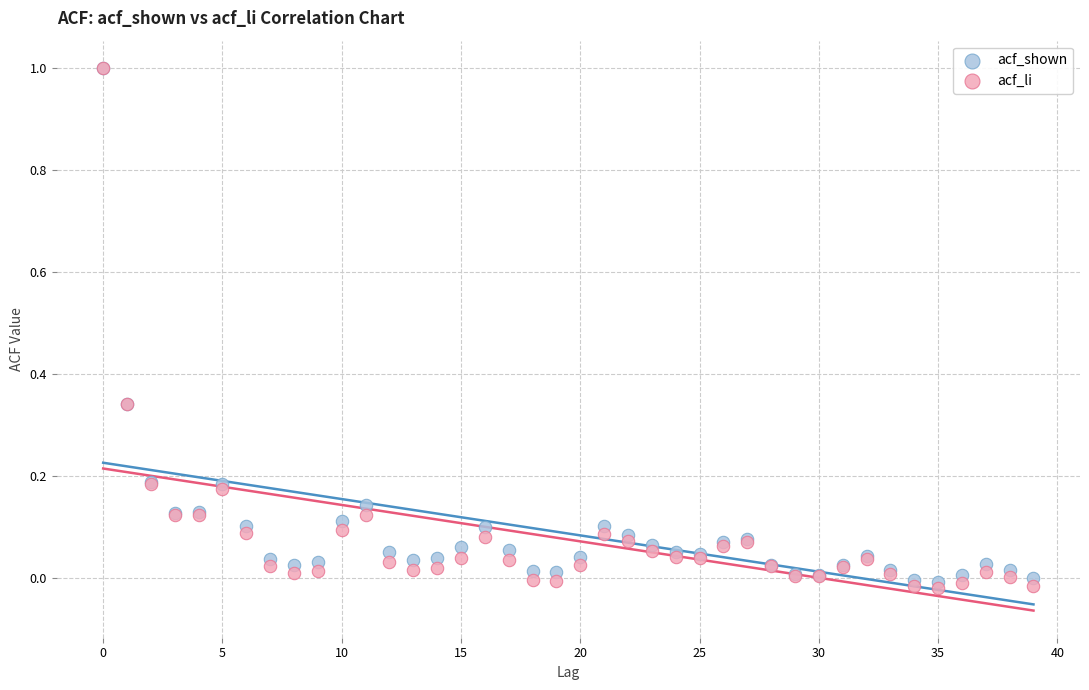

What are all the series names shown in the legend?

acf_shown, acf_li